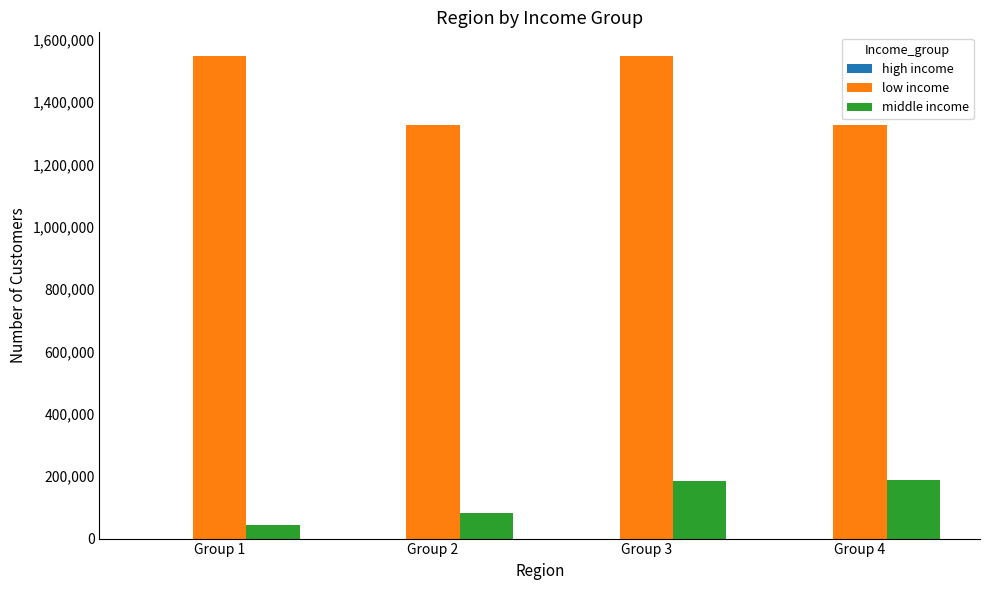

What is the maximum value for low income?

1545830